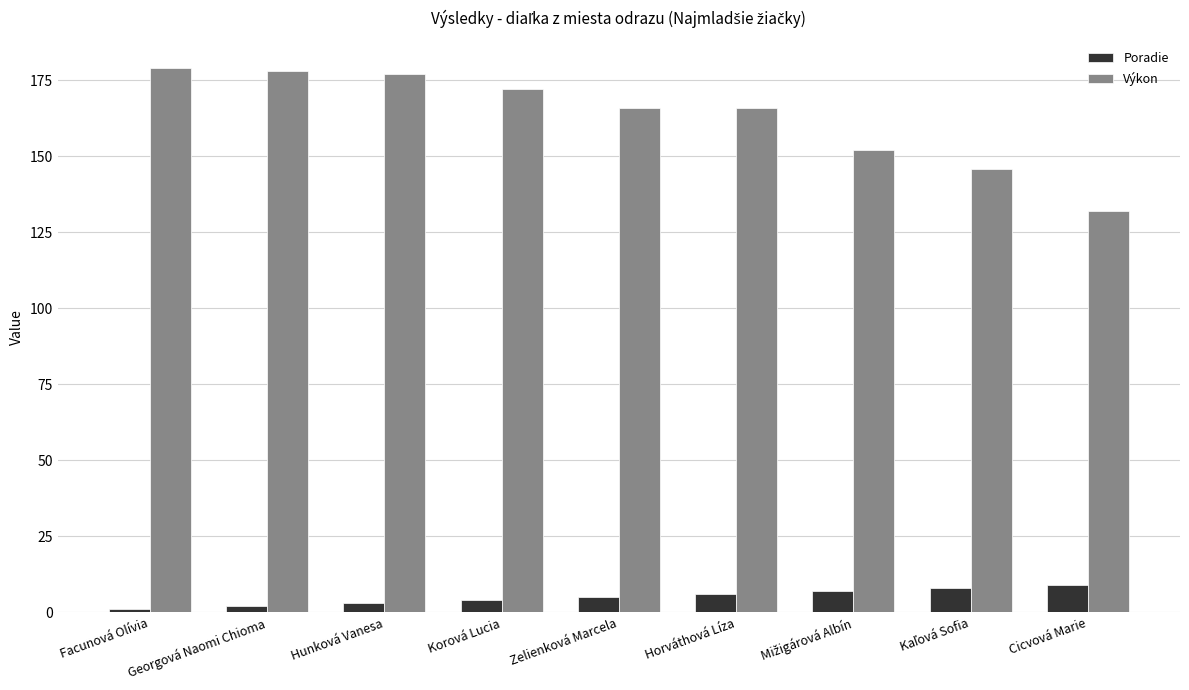

What is the value of the Poradie bar at the 5th from the left?

5